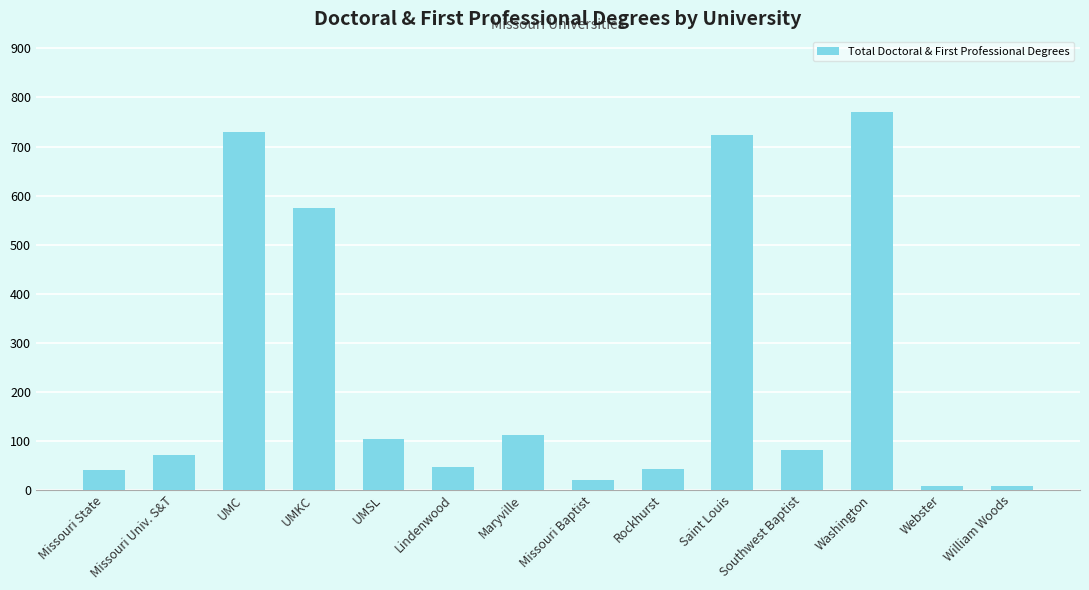

What is the difference between the values at Rockhurst and Washington?

729